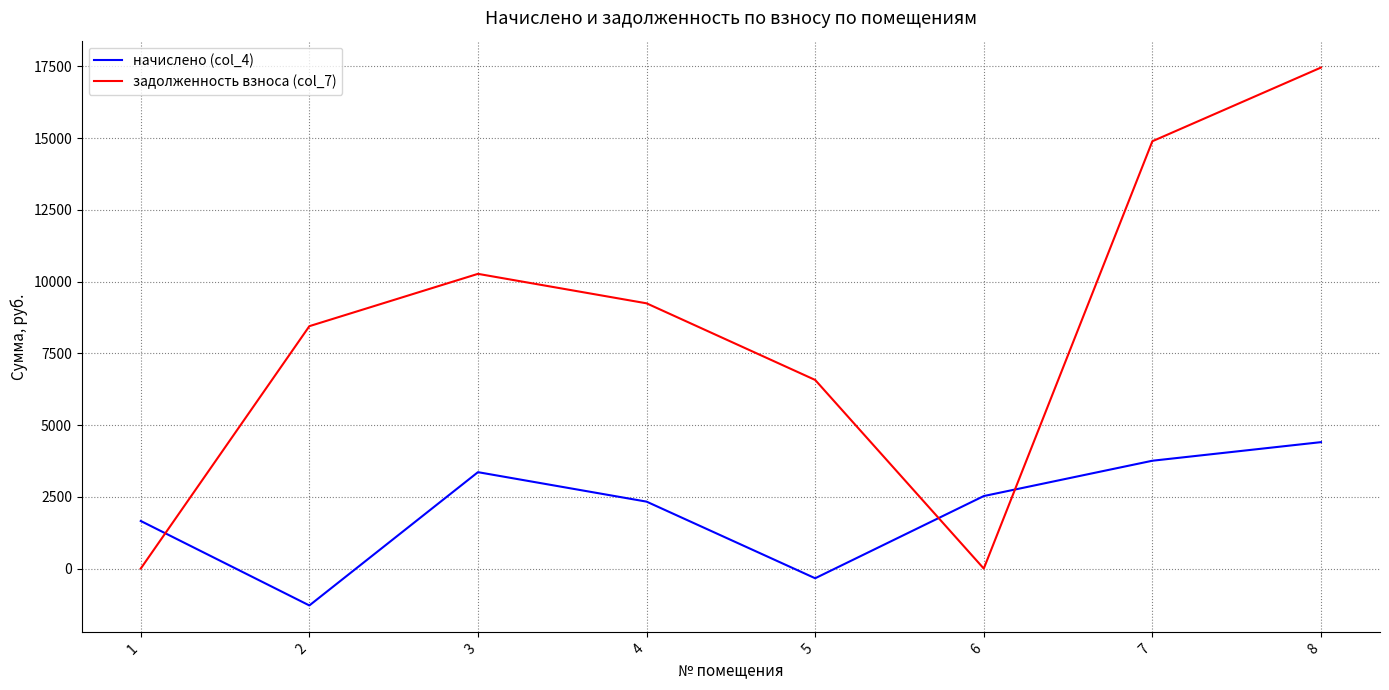

What is the average value of the начислено (col_4) series?

2052.5